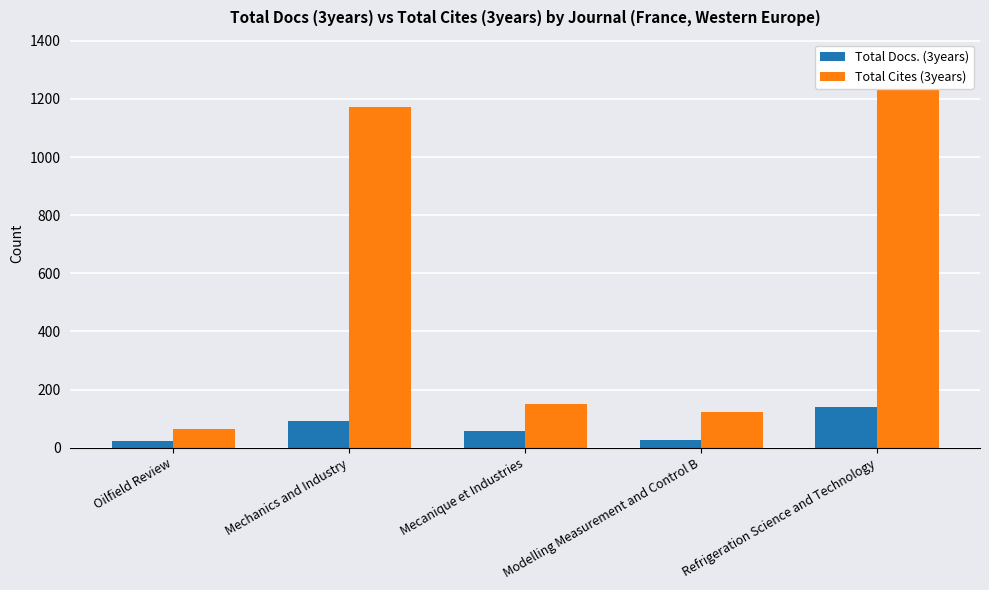

What position from the left is Mecanique et Industries?

3